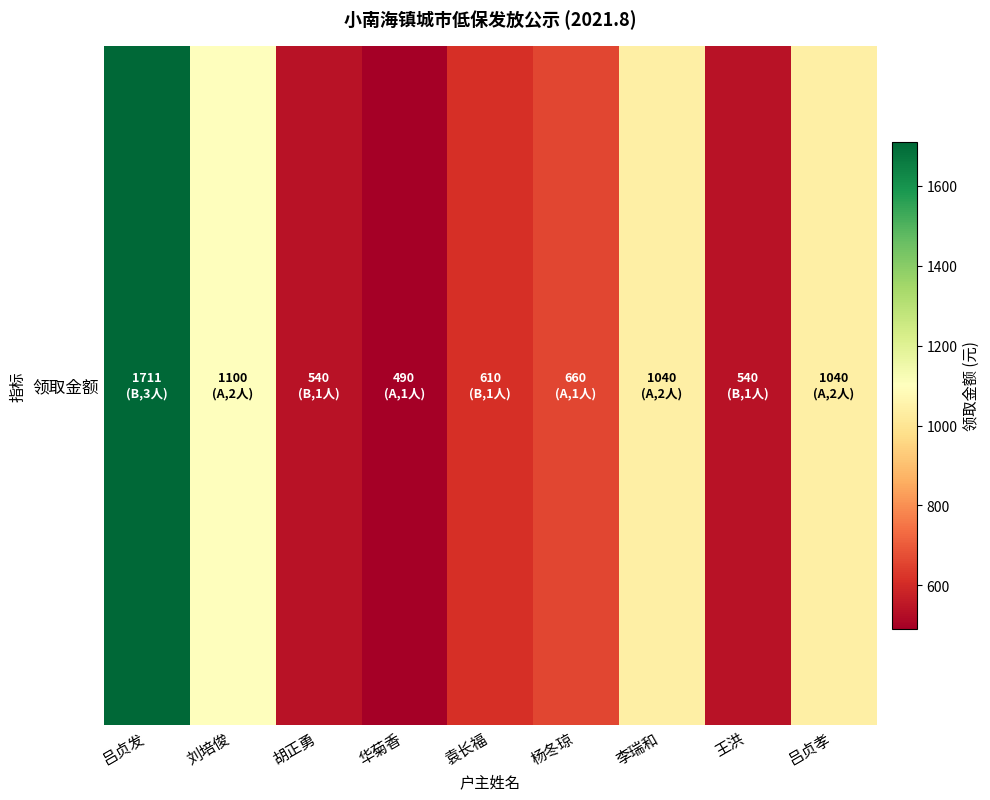

The value at 吕贞孝 is 666. True or false?

False